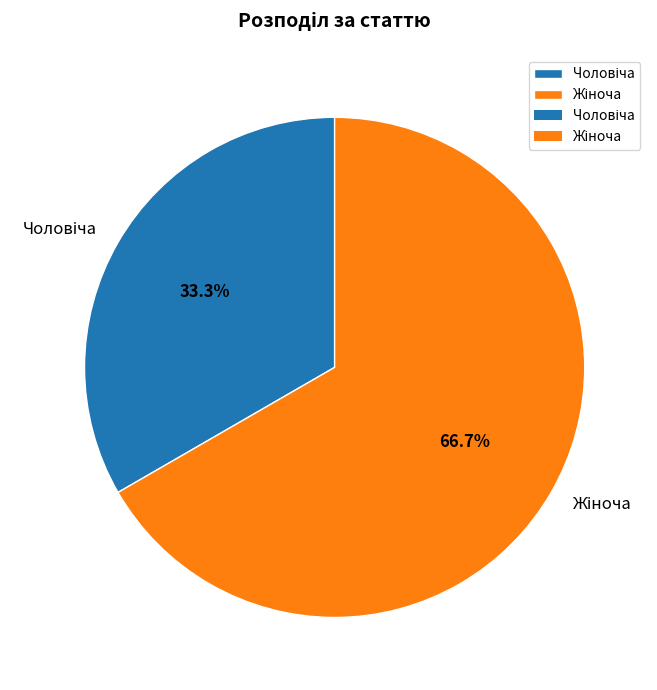

Does any single category account for the majority?

Yes